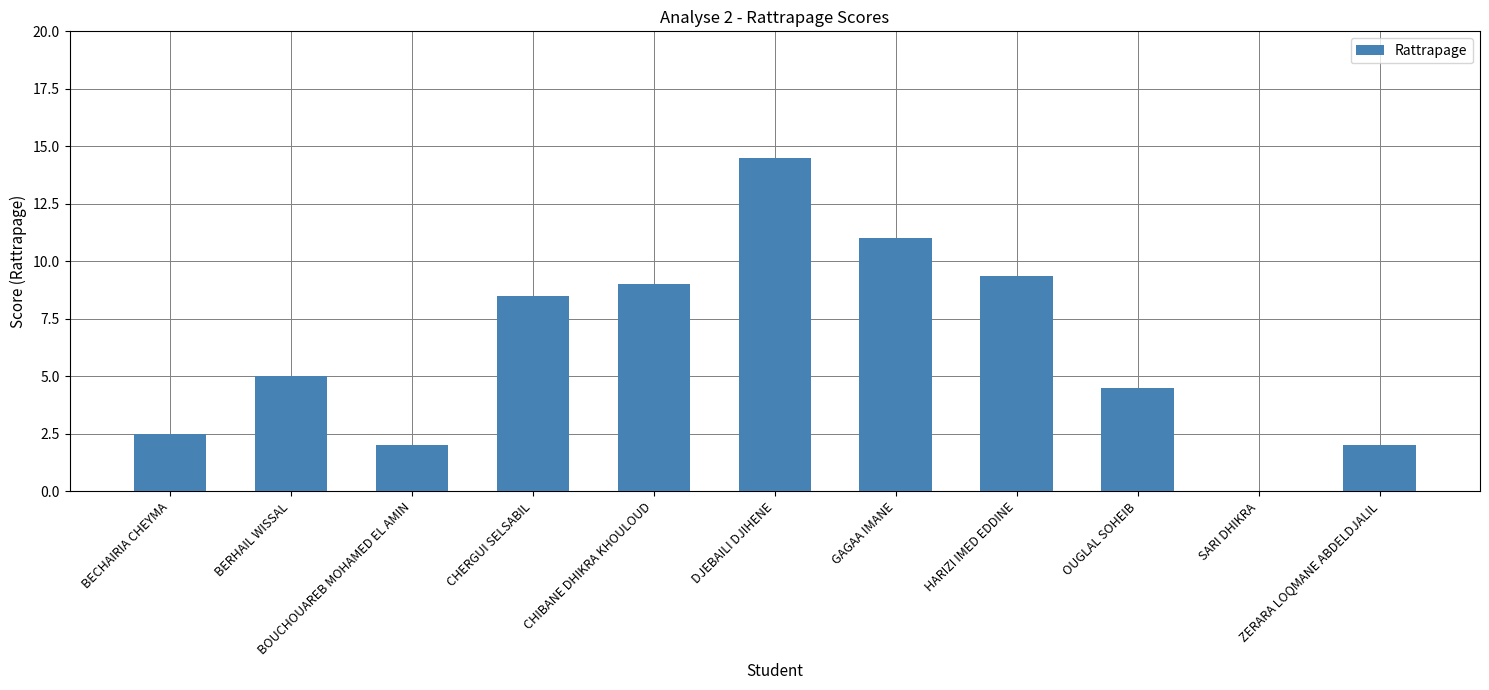

Count the number of data series in this chart.

1